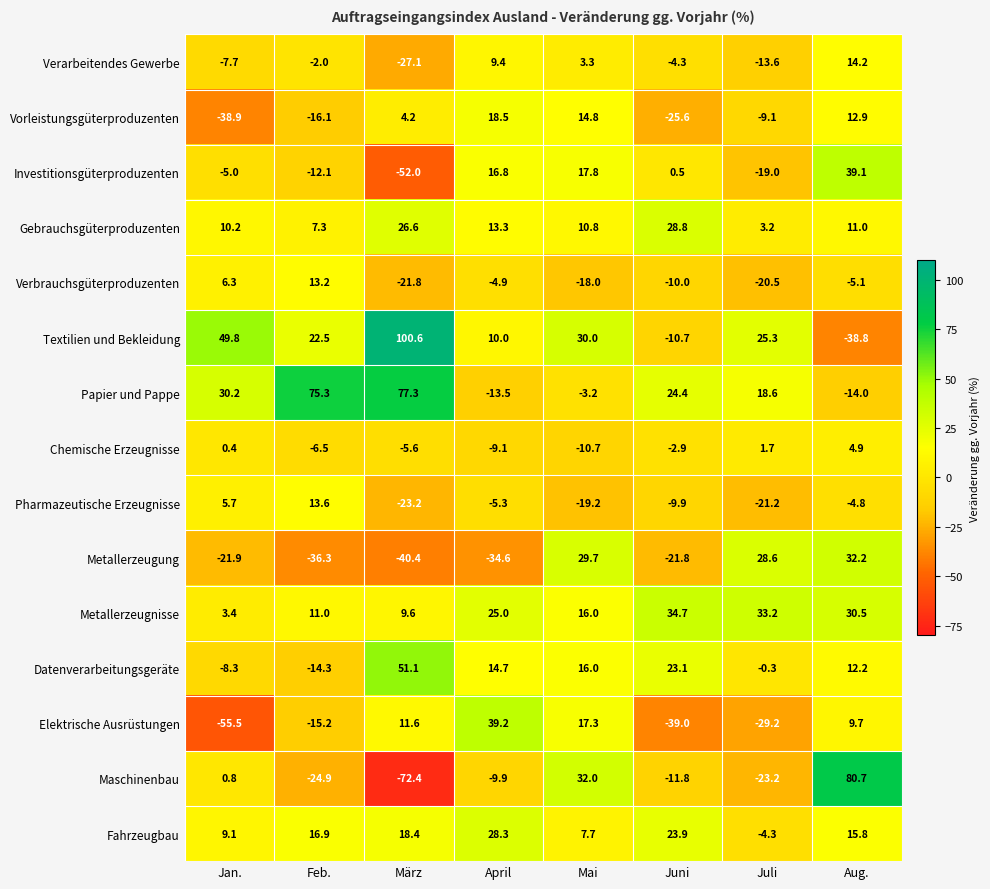

Where does the Pharmazeutische Erzeugnisse series first go above -5?

Jan.